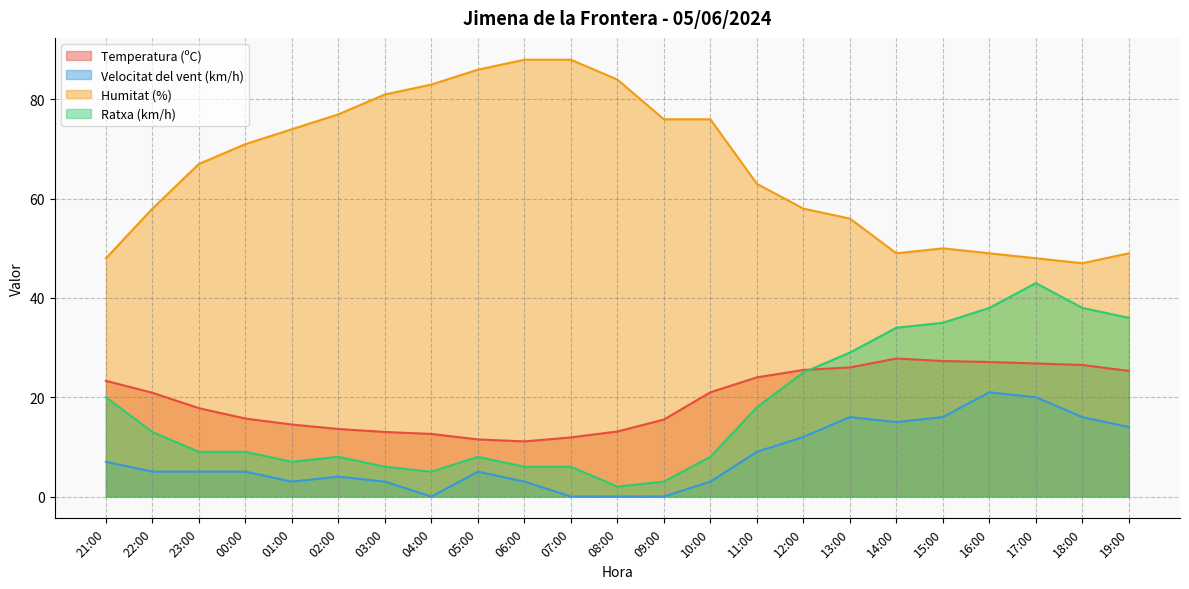

What is the label of the 9th point from the right?

11:00